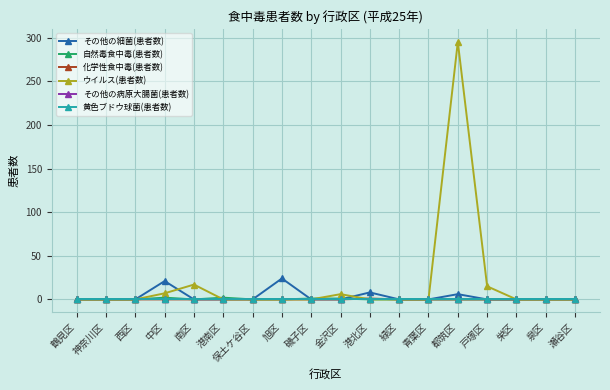

The value of ウイルス(患者数) at 西区 is 184. True or false?

False